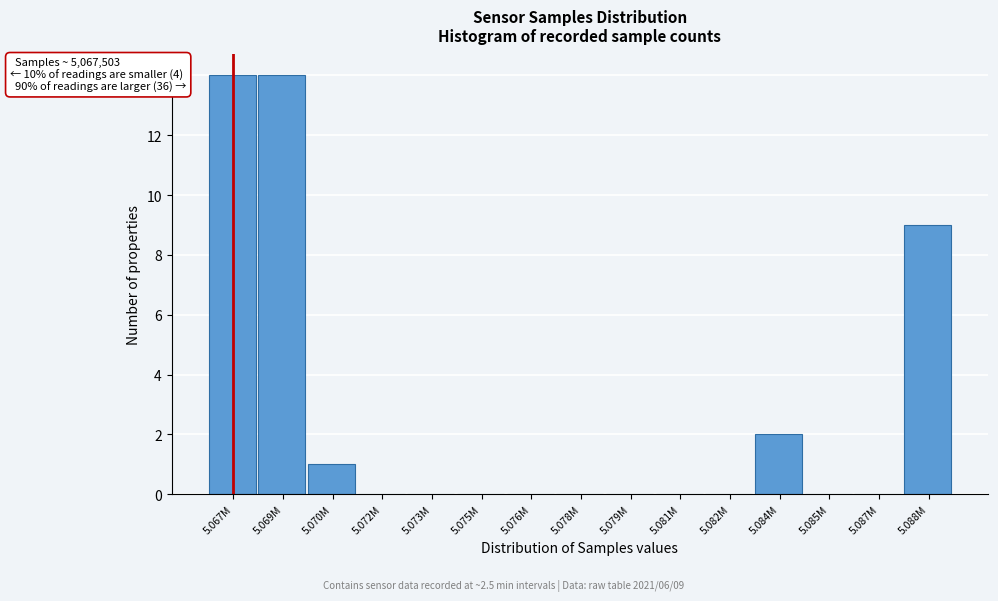

Reading left to right, what are all the values shown in this chart?

5.067M=14	5.069M=14	5.070M=1	5.072M=0	5.073M=0	5.075M=0	5.076M=0	5.078M=0	5.079M=0	5.081M=0	5.082M=0	5.084M=2	5.085M=0	5.087M=0	5.088M=9